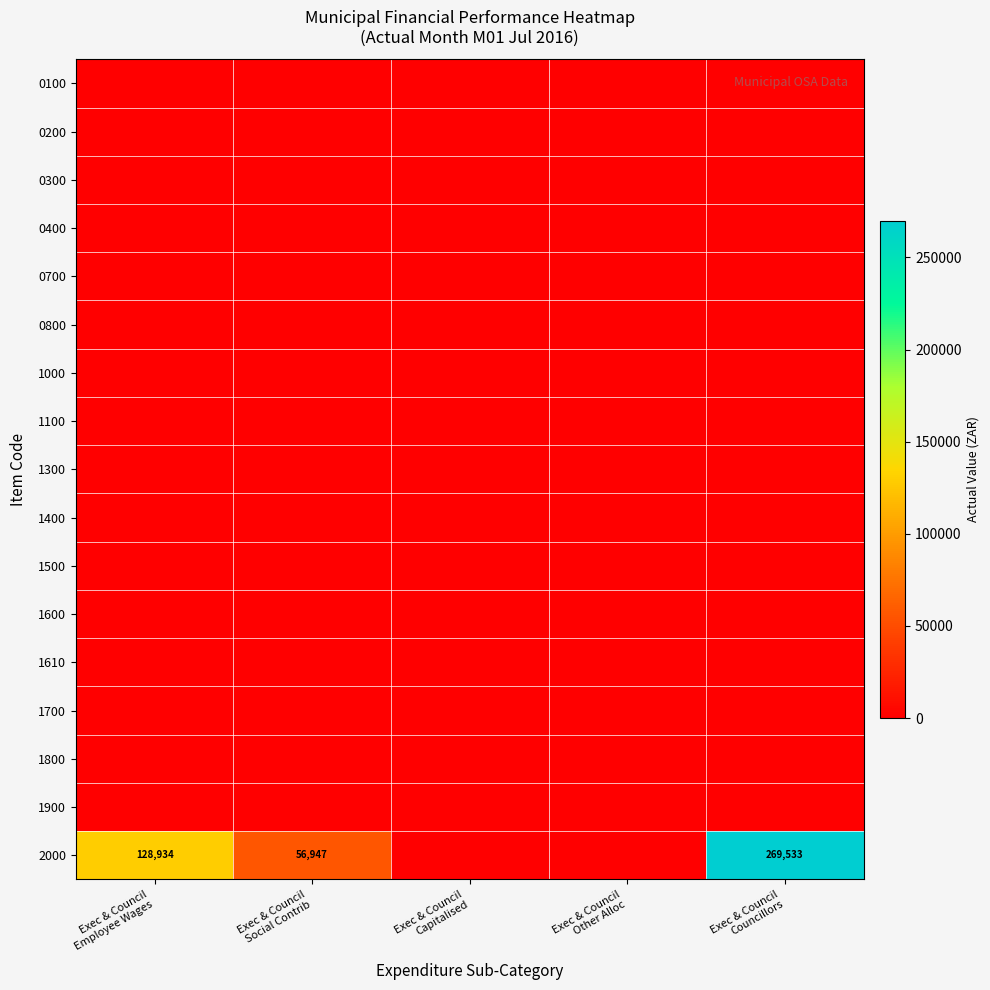

Which series has the largest range (max minus min)?

2000